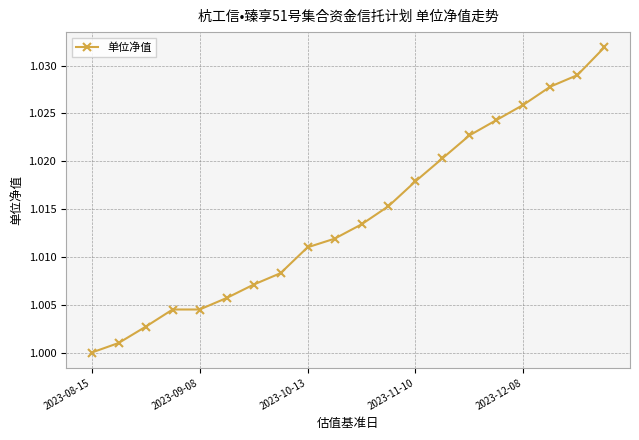

What is the greatest value displayed?

1.0